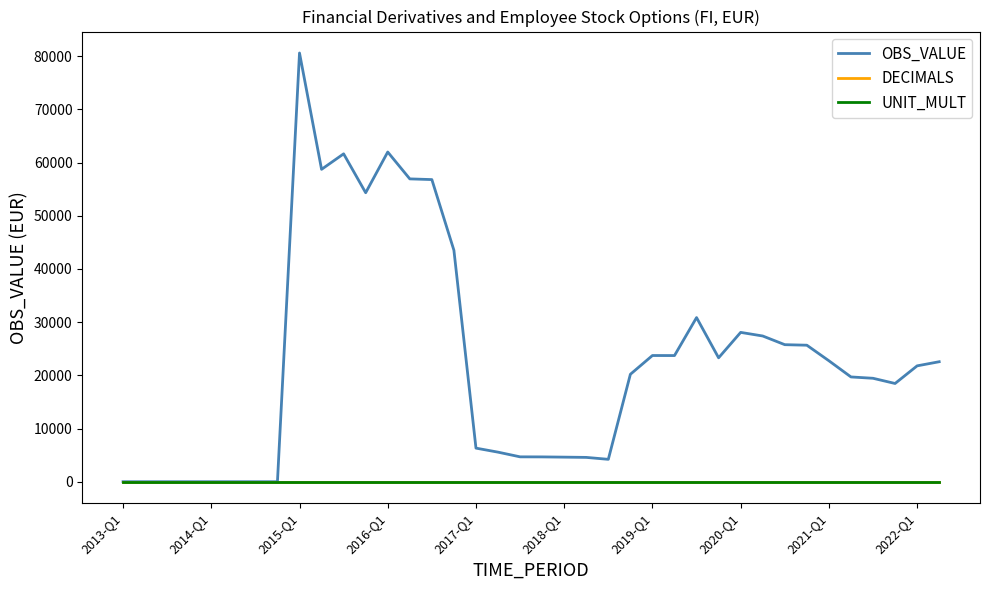

Which series has the largest total across all categories?

OBS_VALUE